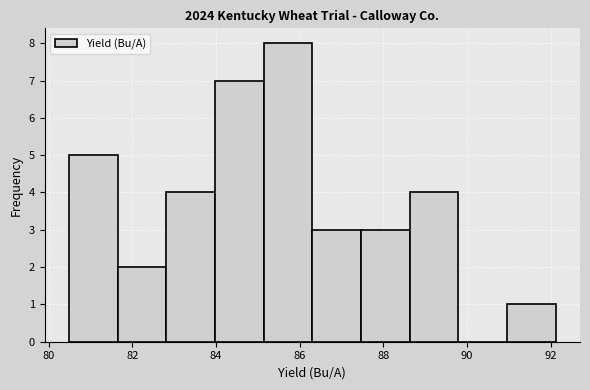

Which range on the x-axis has the tallest bar?

85.2 to 86.4